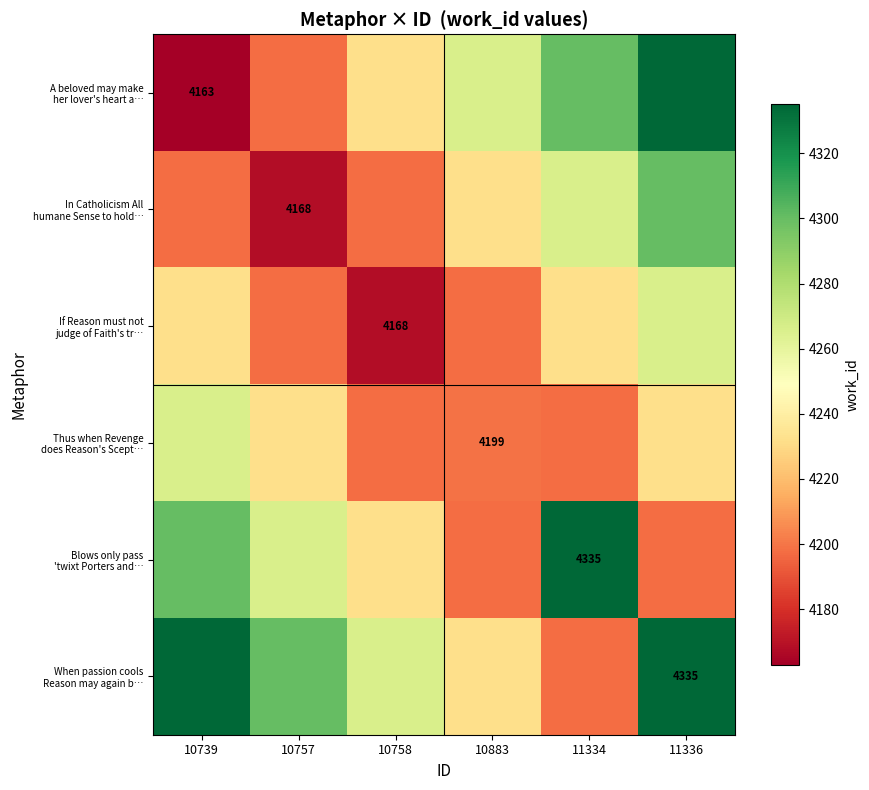

What value does the Blows only pass 'twixt Porters and… series have at 11334?

4335.0